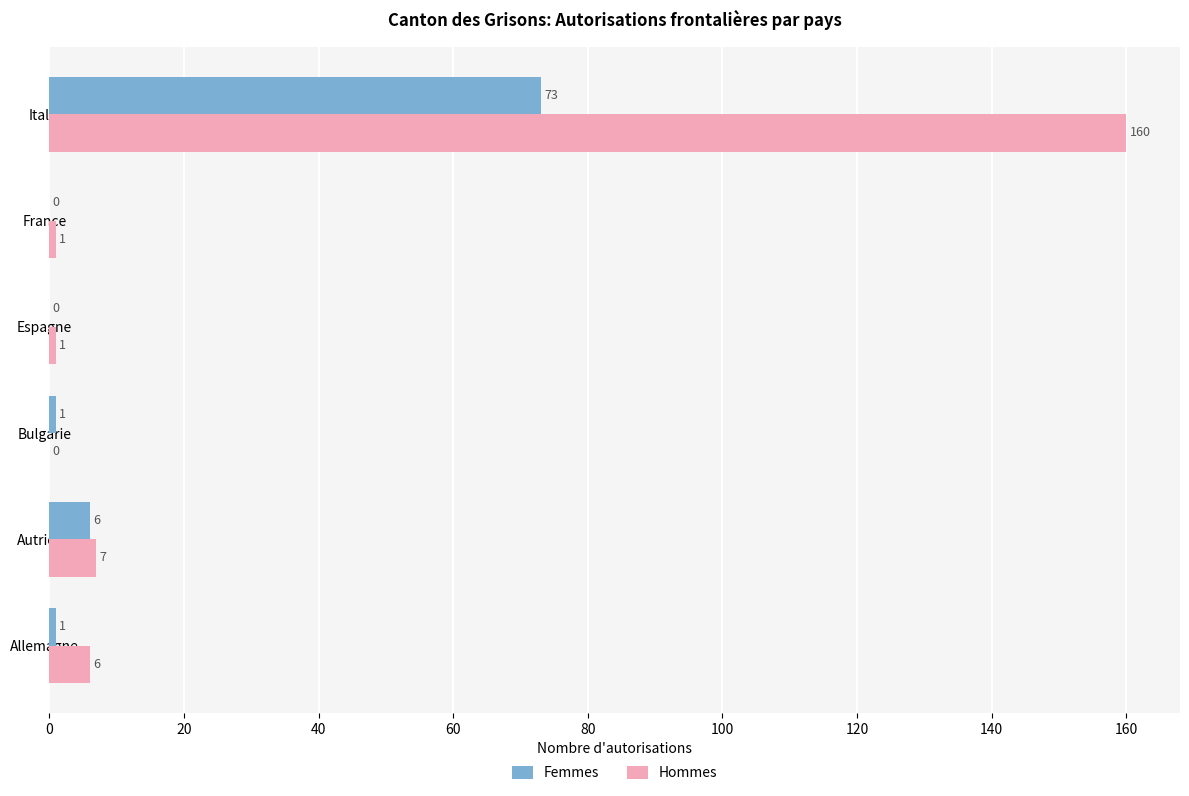

What value does the Hommes series have at Autriche?

7